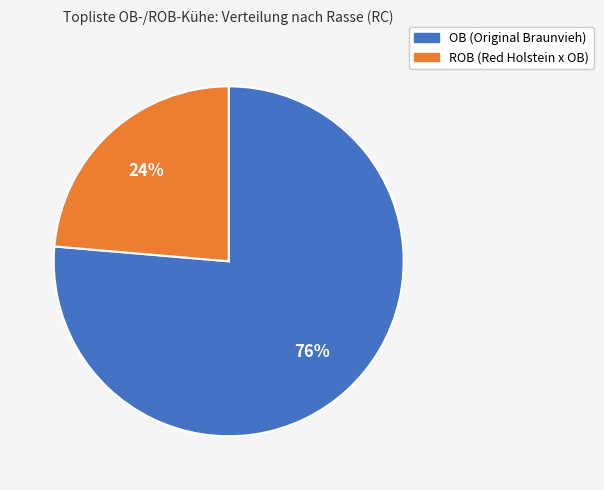

Approximately how many times larger is the value at OB compared to ROB?

3.2